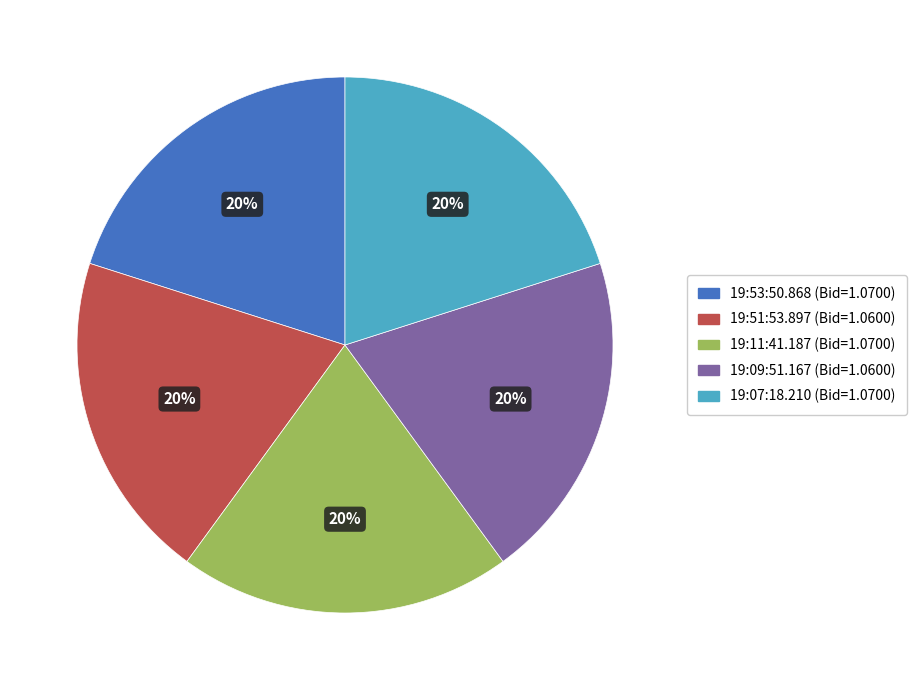

Does 19:51:53.897 represent more than half of the total?

No